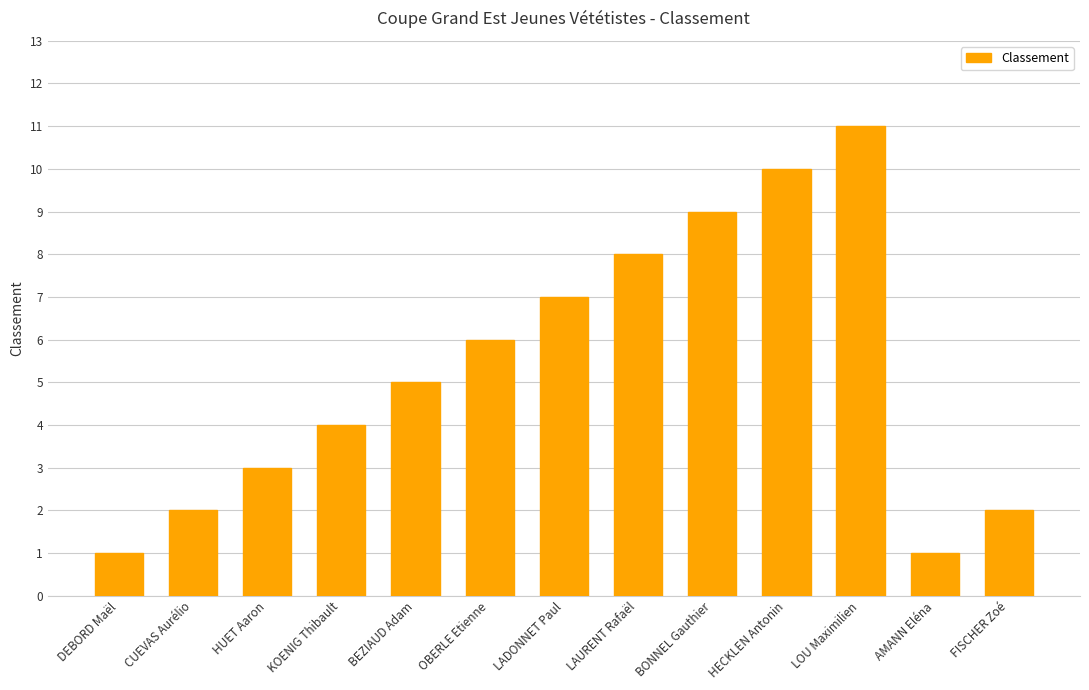

How many series are shown in this chart?

1